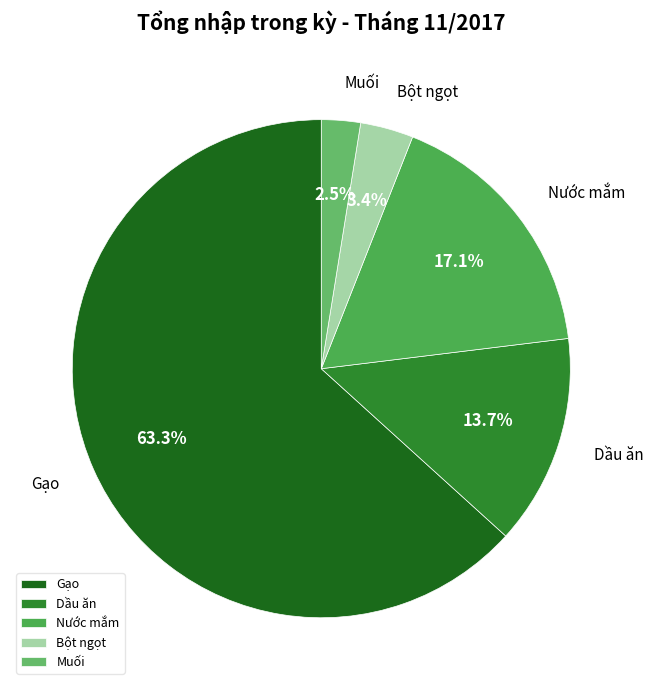

Count the number of slices in the pie.

5